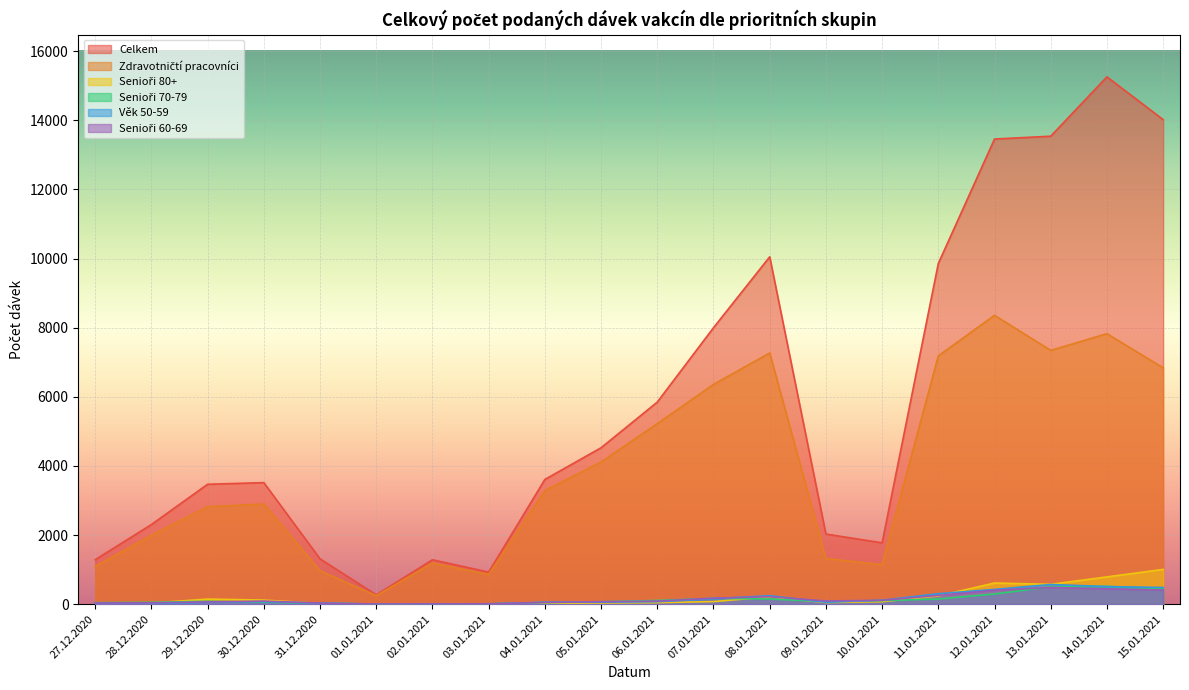

What is the total value across all series at 14.01.2021?

25335